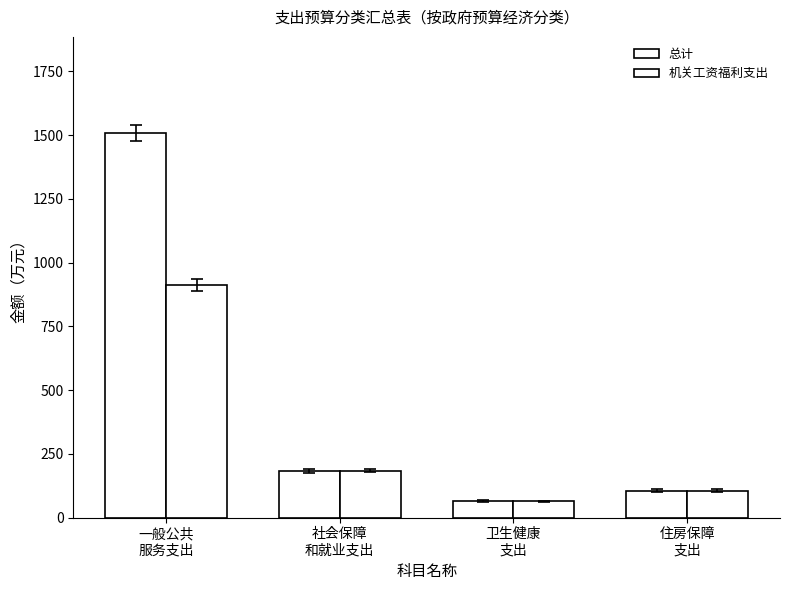

What is the difference between the second highest and second lowest values in the 总计 series?

79.1